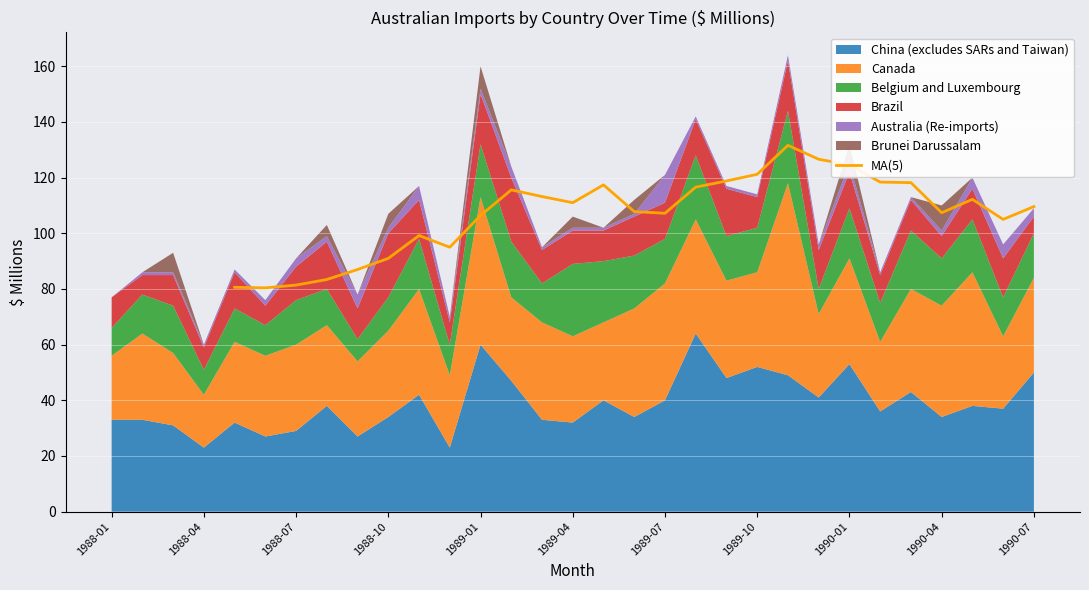

The value of MA(5) at 1990-01 is 40.9. True or false?

False